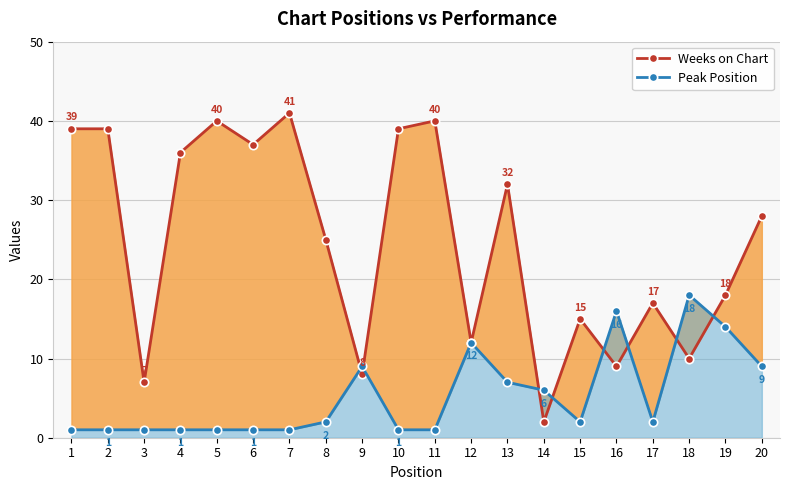

The value of Peak Position at 13 is 7. True or false?

True